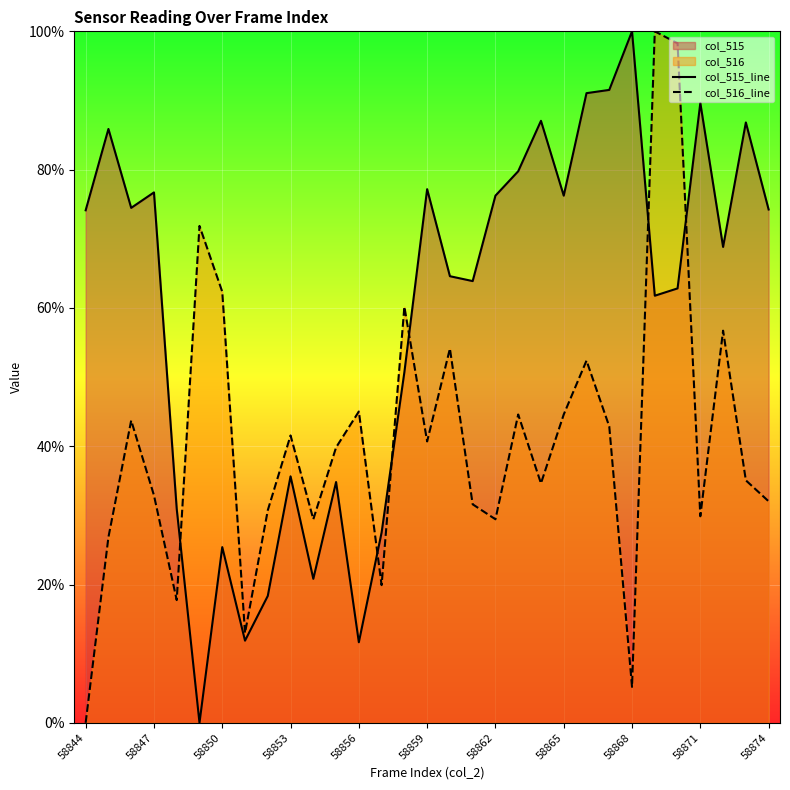

True or false: col_516_line has more than 2 interior local peaks.

True